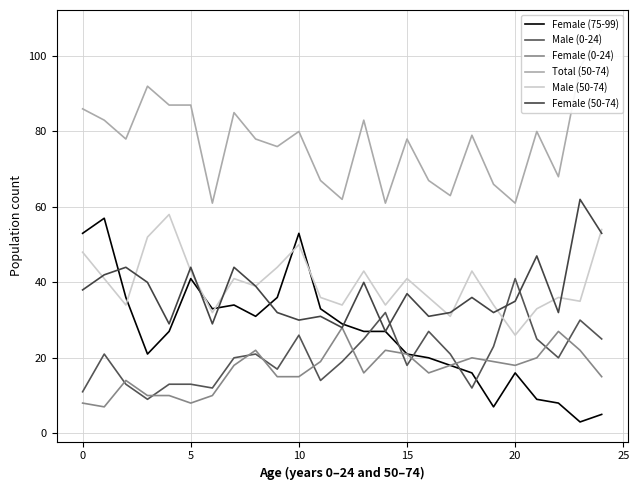

What is the spread (max minus min) of values at 24?

102